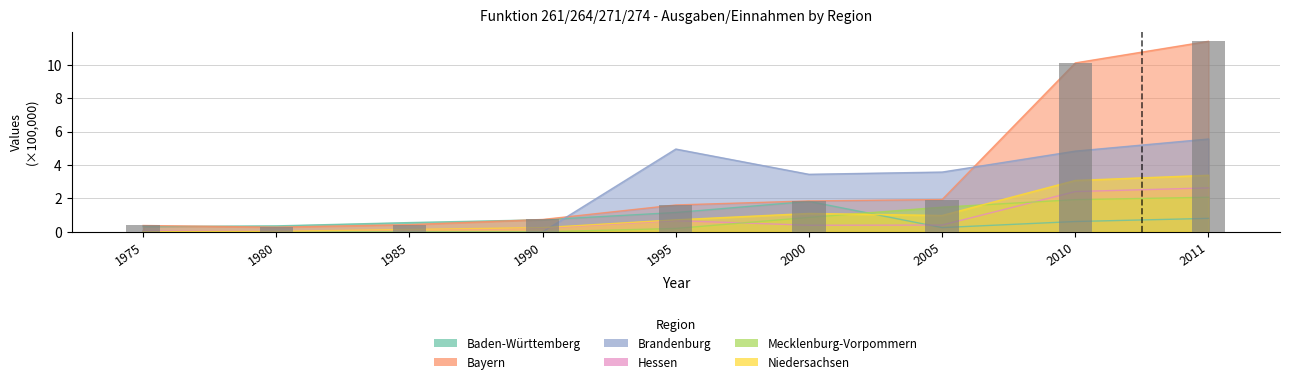

Where is Niedersachsen nearest to the value 1?

2005